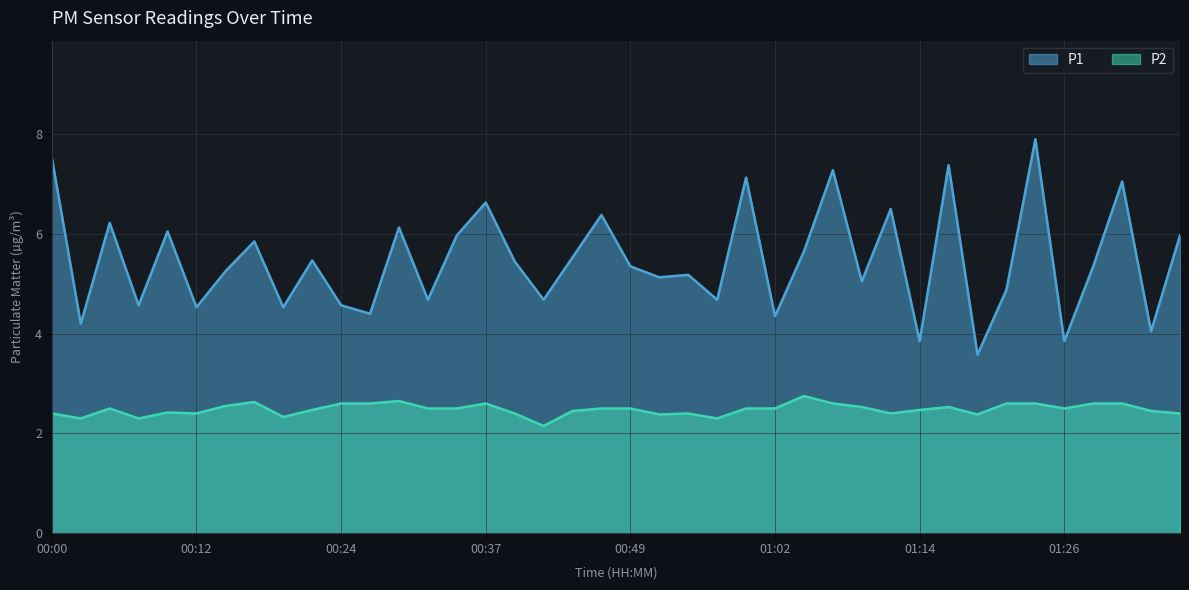

Does the chart display data point markers on the line(s)?

No